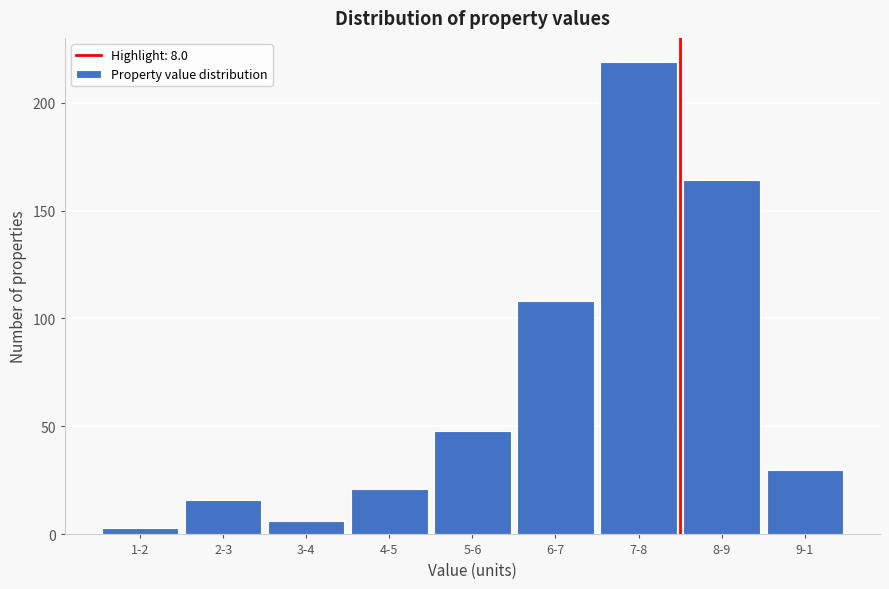

Reading left to right, what are all the values shown in this chart?

1-2=3	2-3=16	3-4=6	4-5=21	5-6=48	6-7=108	7-8=219	8-9=164	9-1=30